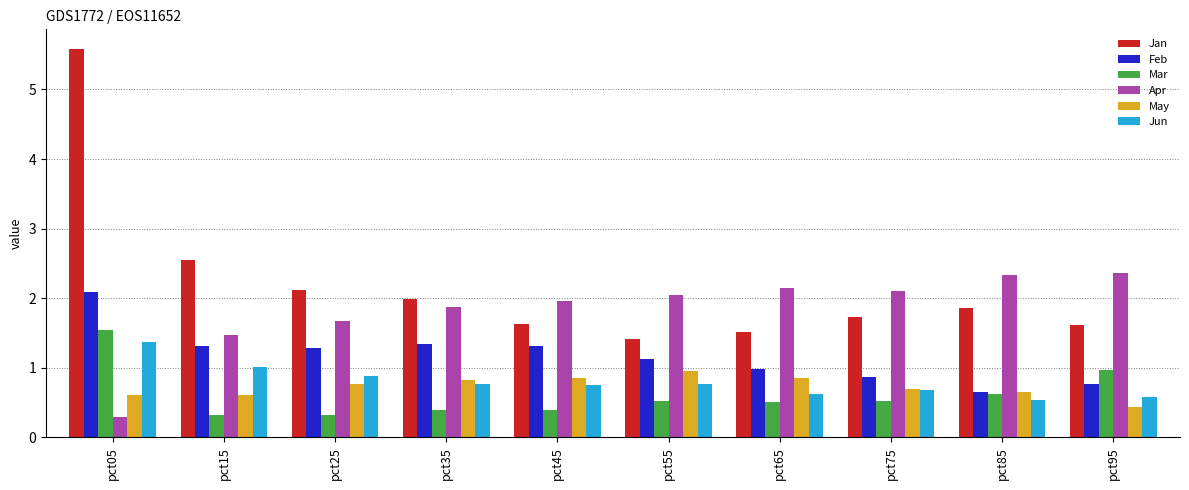

The value of Feb at pct85 is 0.7. True or false?

True